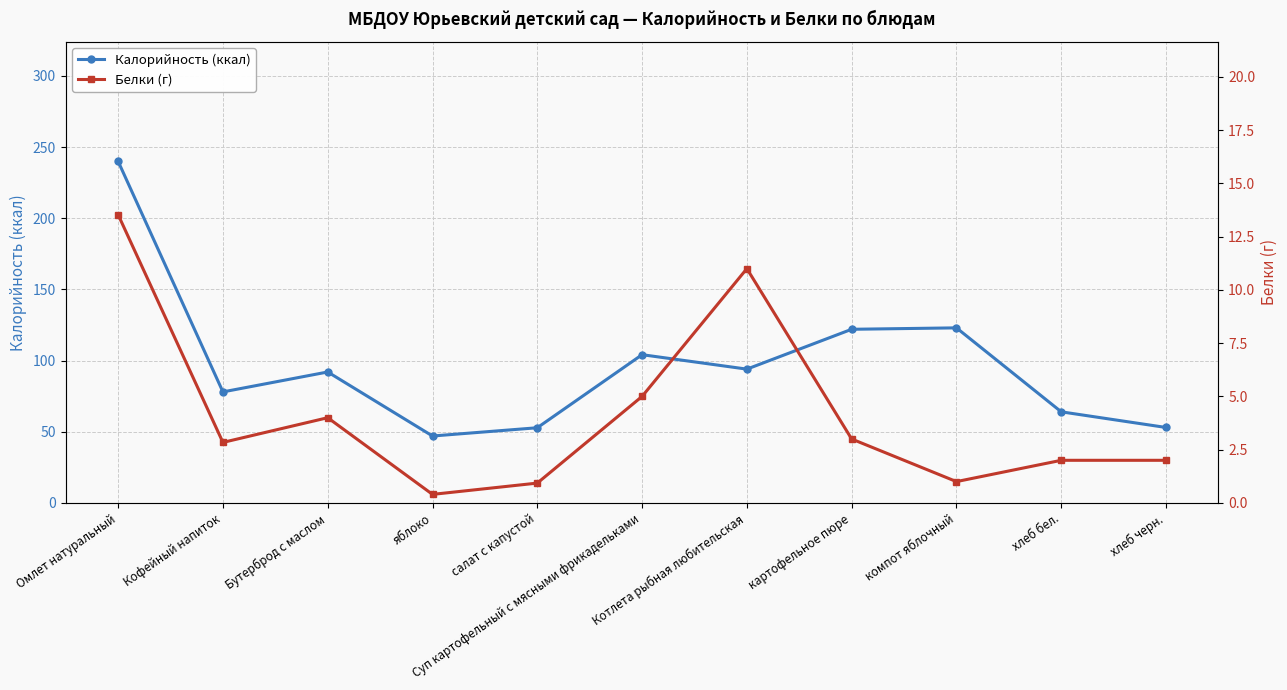

What is the average value of the Калорийность (ккал) series?

97.3